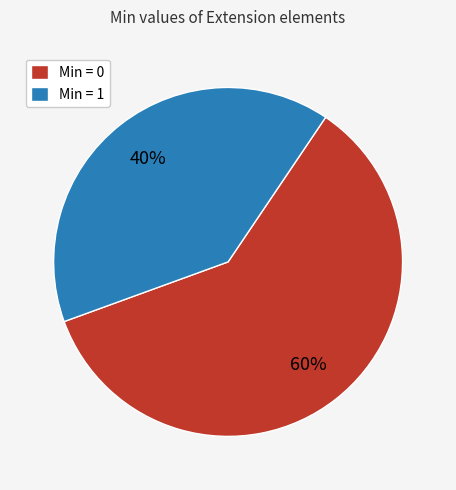

To the nearest percent, what percentage of the pie is Min = 1?

40%